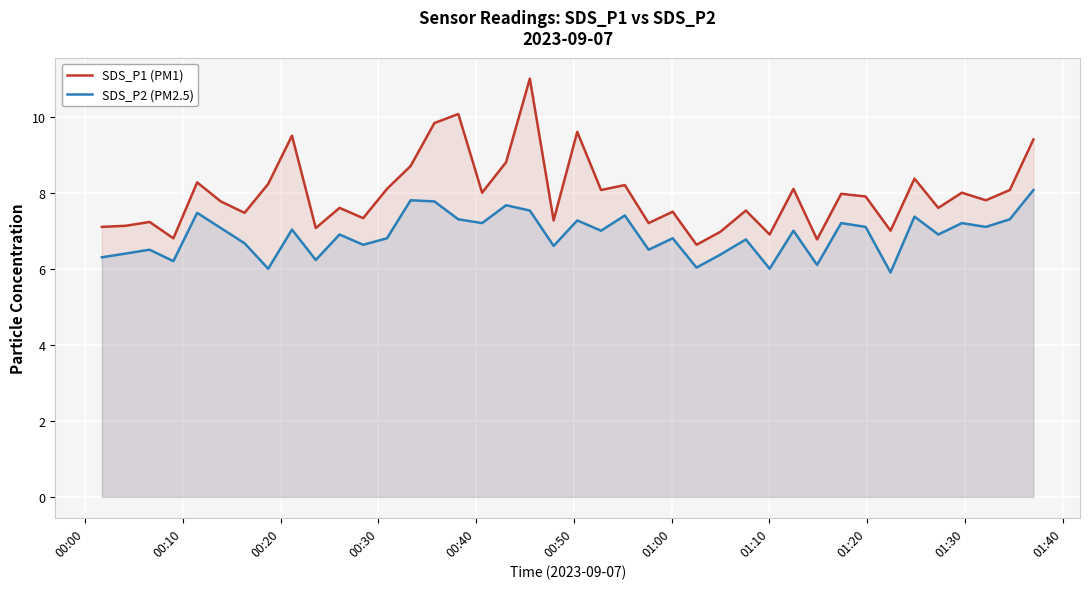

Which series has the largest total across all categories?

SDS_P1 (PM1)